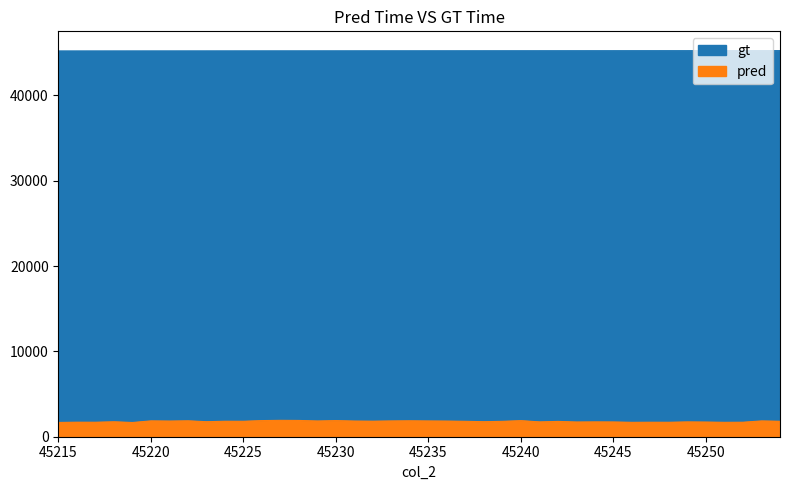

At which category does pred reach its first local peak?

45216